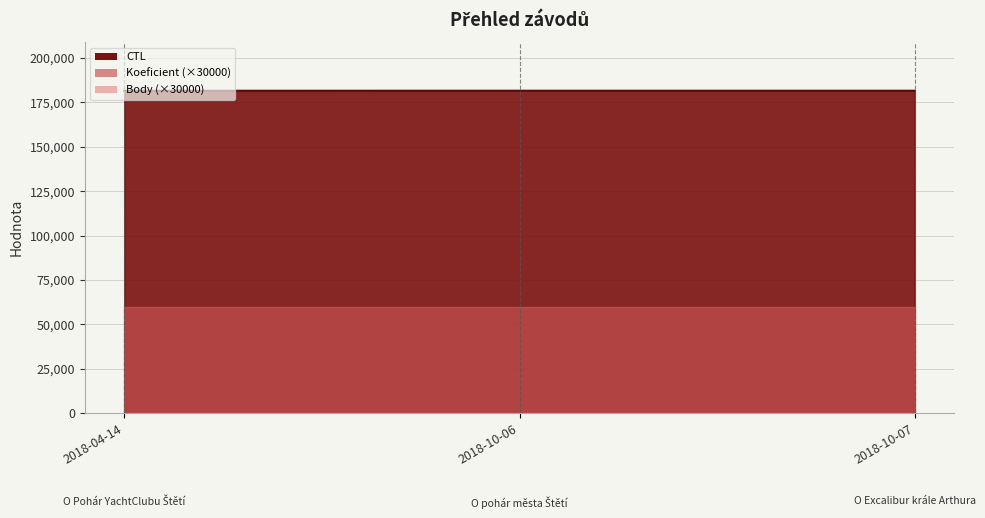

List the series in order of their peak value, lowest first.

Koeficient, Body, CTL